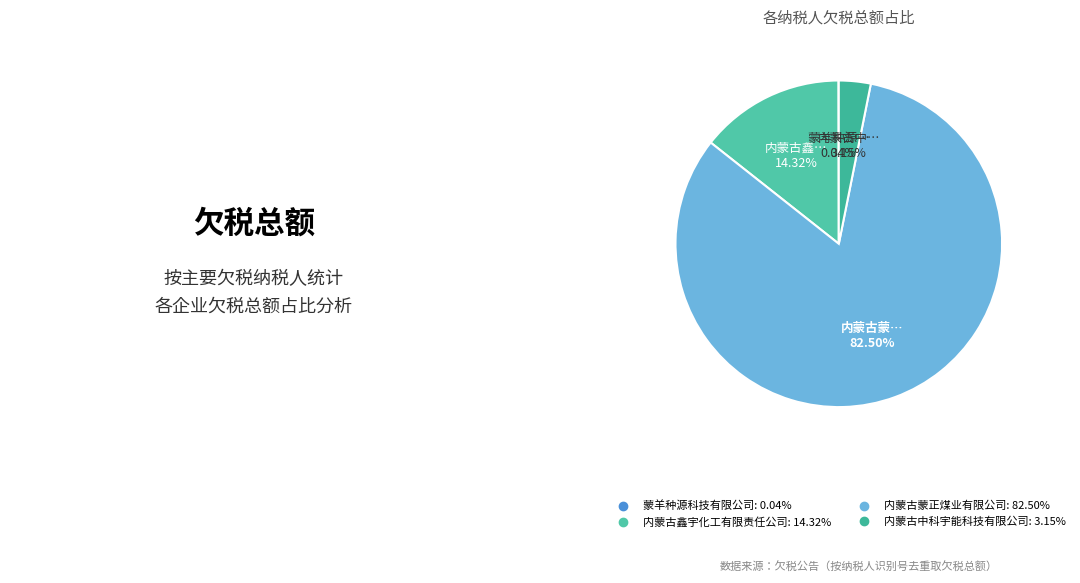

Which category has the biggest portion of the pie?

内蒙古蒙正煤业有限公司